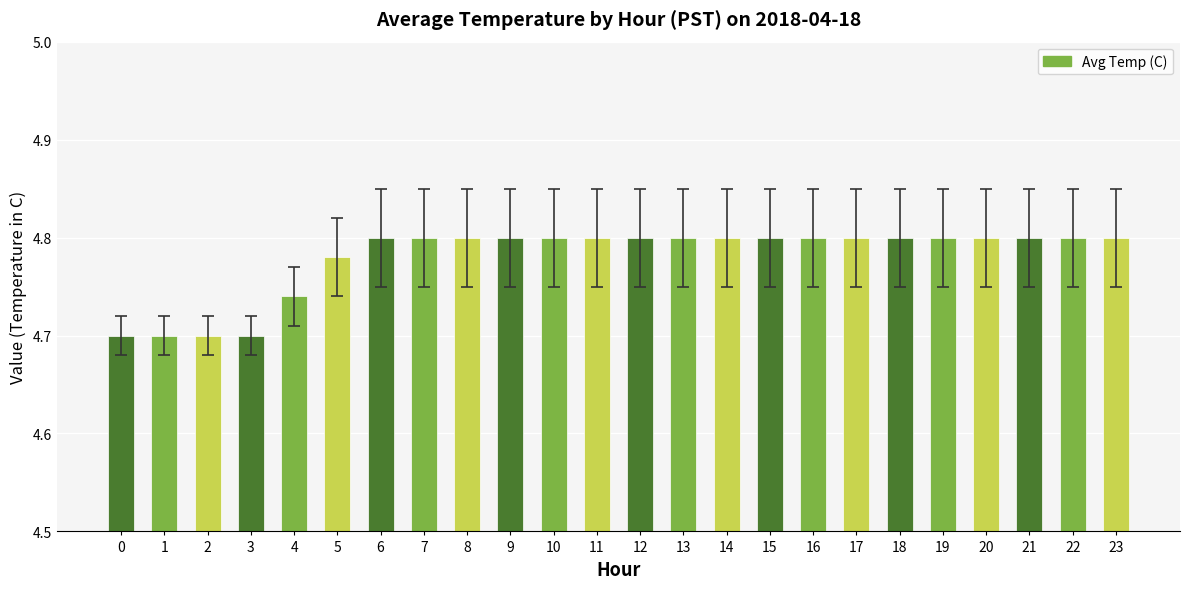

What is the difference between the values at 1 and 5?

0.1